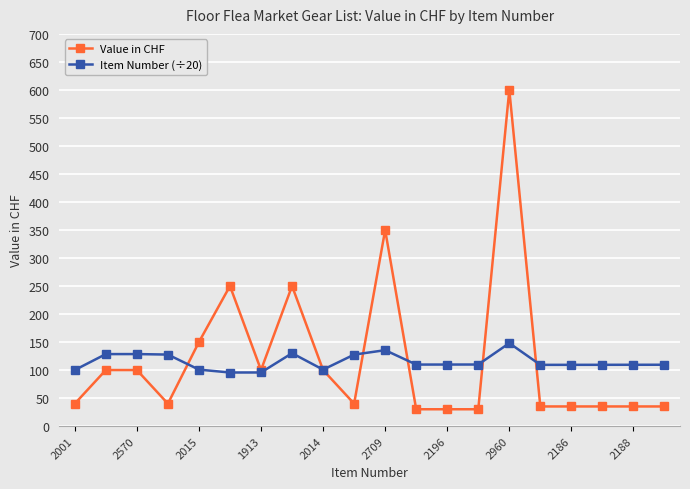

List the series in order of their peak value, highest first.

Value in CHF, Item Number (÷20)